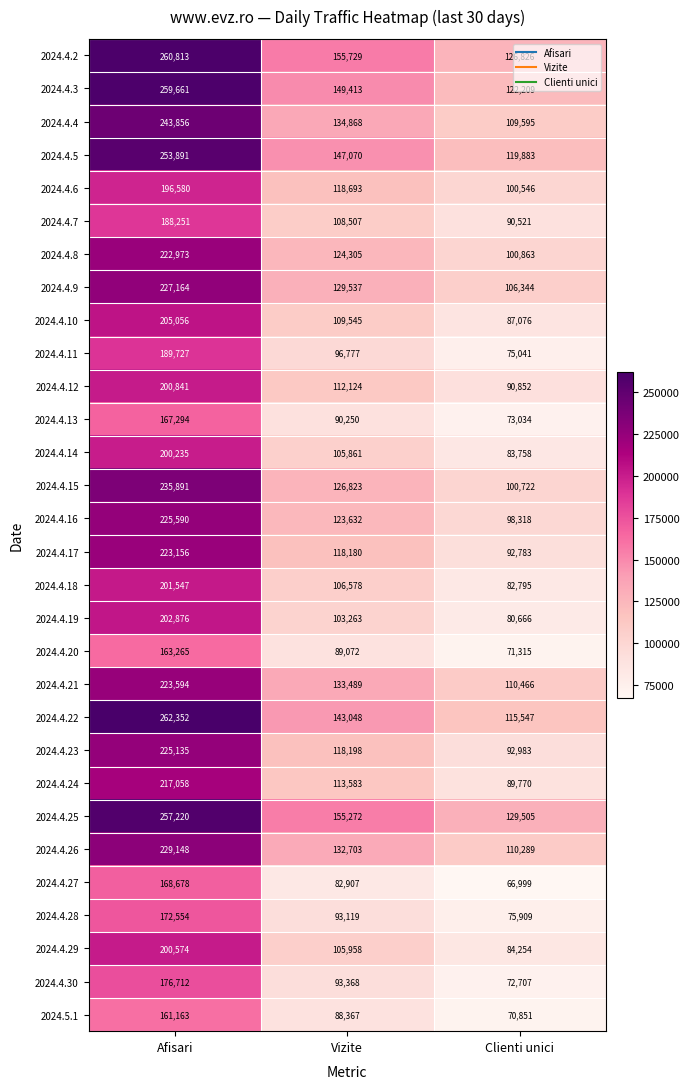

At Vizite, list the series in order from smallest to largest.

2024.4.27, 2024.5.1, 2024.4.20, 2024.4.13, 2024.4.28, 2024.4.30, 2024.4.11, 2024.4.19, 2024.4.14, 2024.4.29, 2024.4.18, 2024.4.7, 2024.4.10, 2024.4.12, 2024.4.24, 2024.4.17, 2024.4.23, 2024.4.6, 2024.4.16, 2024.4.8, 2024.4.15, 2024.4.9, 2024.4.26, 2024.4.21, 2024.4.4, 2024.4.22, 2024.4.5, 2024.4.3, 2024.4.25, 2024.4.2